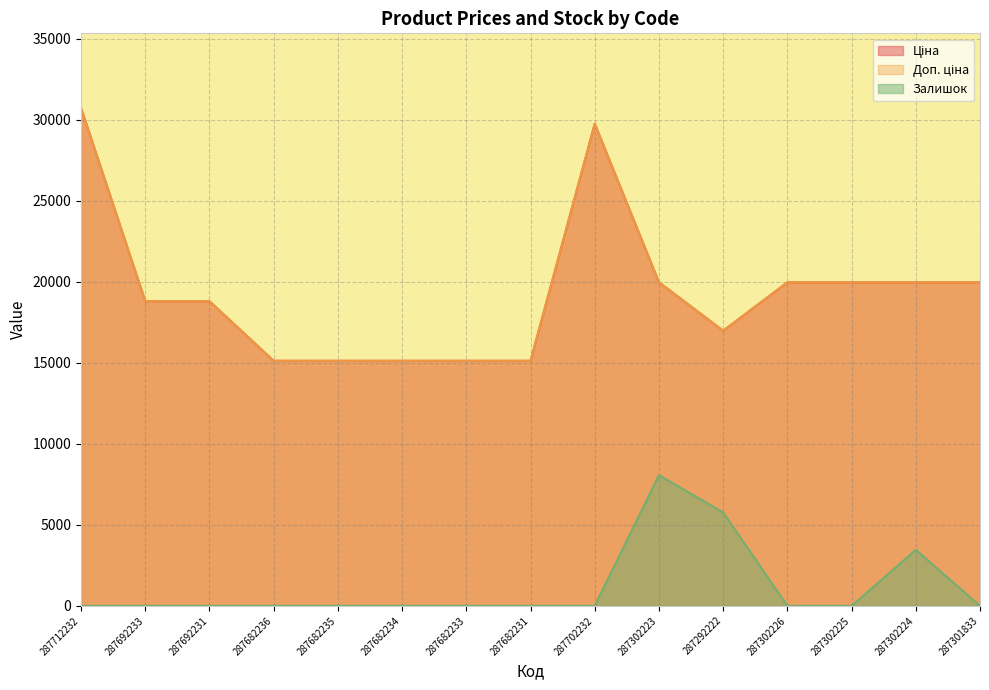

What position from the right is 287302224?

2